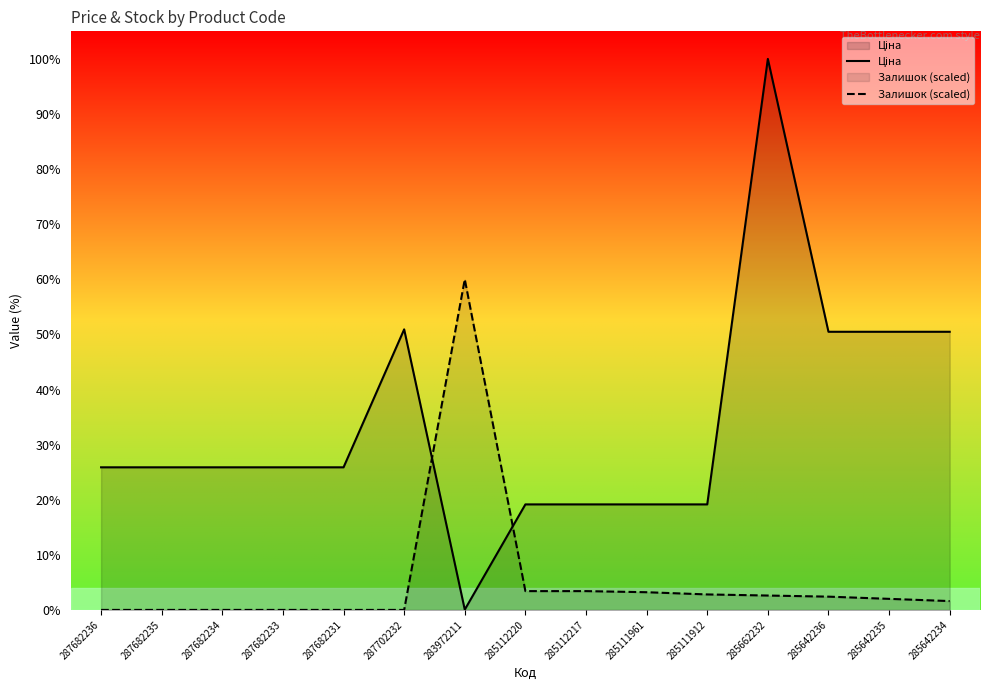

Rank the series at 287682233 from lowest to highest value.

Залишок (scaled), Ціна